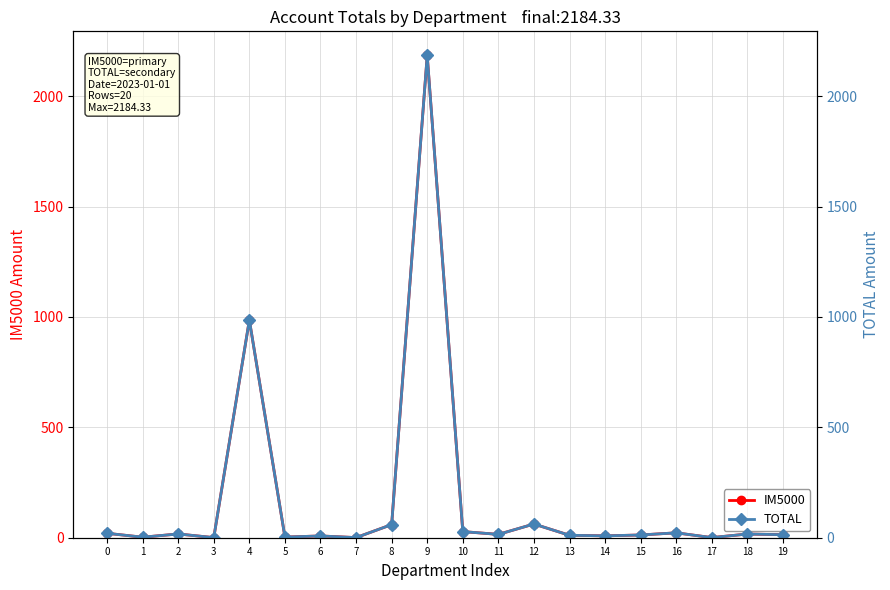

Does the chart display data point markers on the line(s)?

Yes